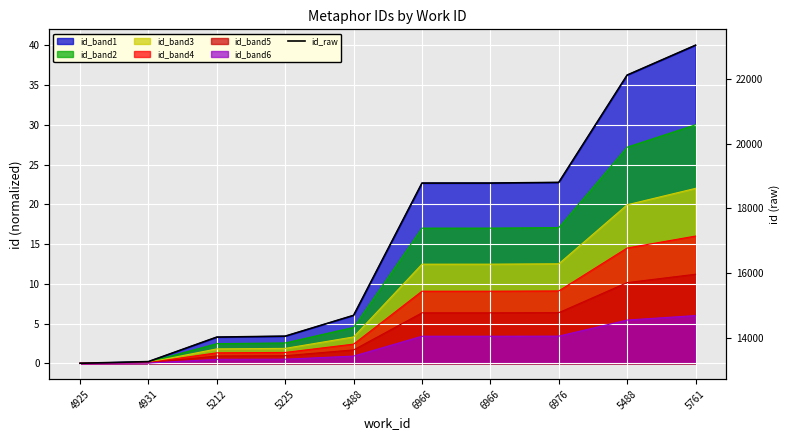

The value at 5212 is 14027. True or false?

True